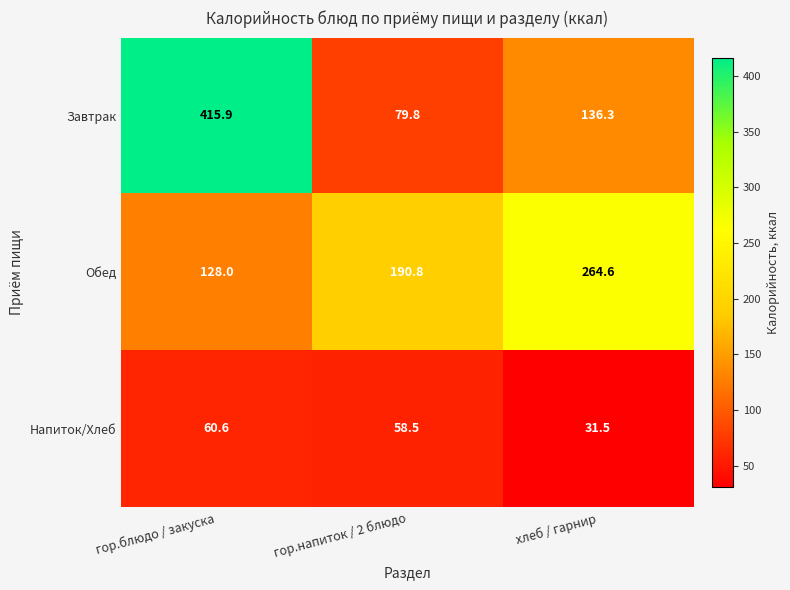

Reading right to left, transcribe all the data shown in this chart.

Завтрак: 136.3	79.8	415.9
Обед: 264.6	190.8	128.0
Напиток/Хлеб: 31.5	58.5	60.6